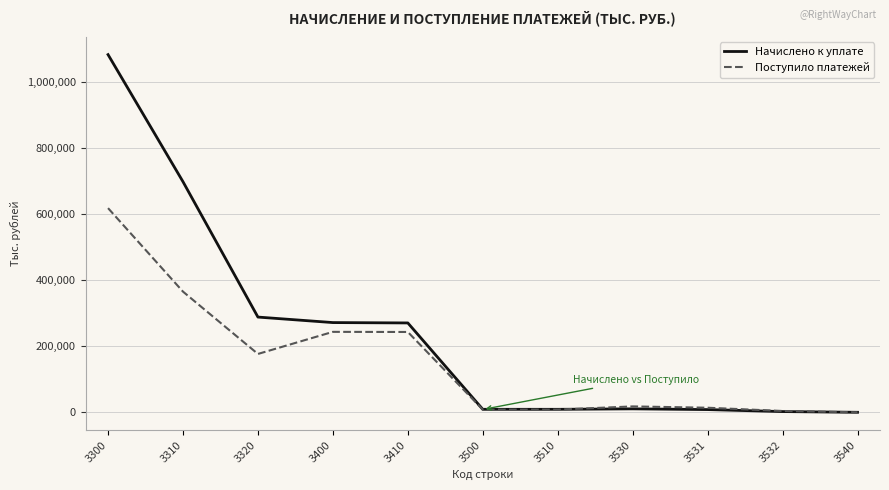

At how many categories does at least one series exceed 1045130?

1